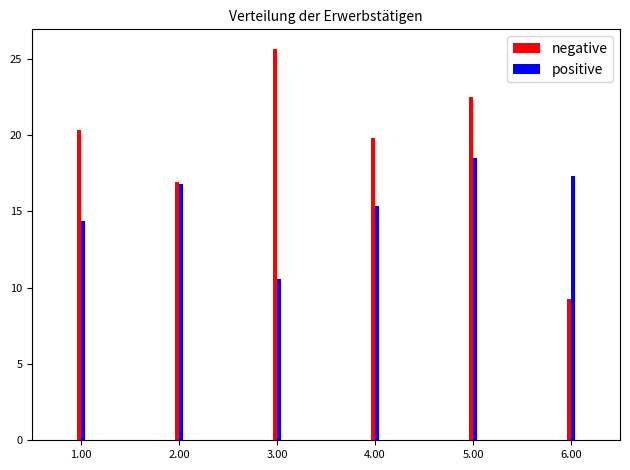

Which series has the widest spread of values?

negative